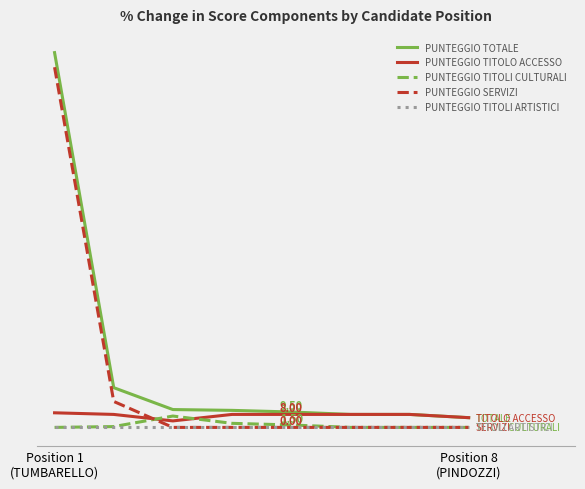

Does the chart have visible grid lines?

Yes